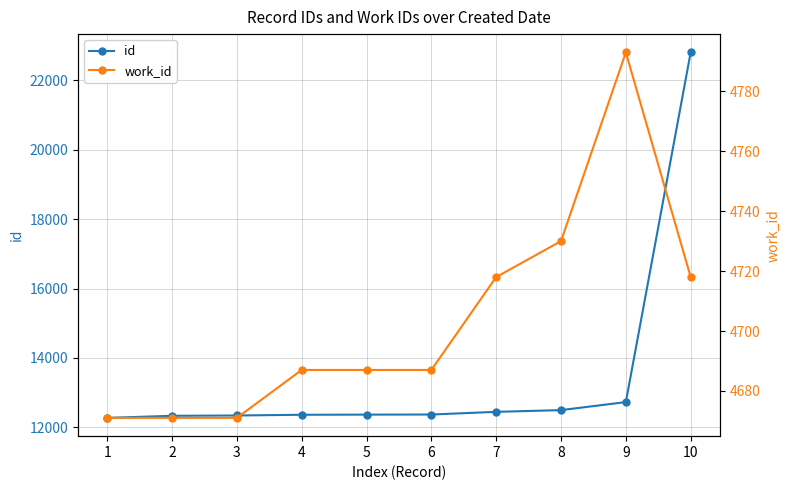

The value of work_id at 8 is 6773. True or false?

False